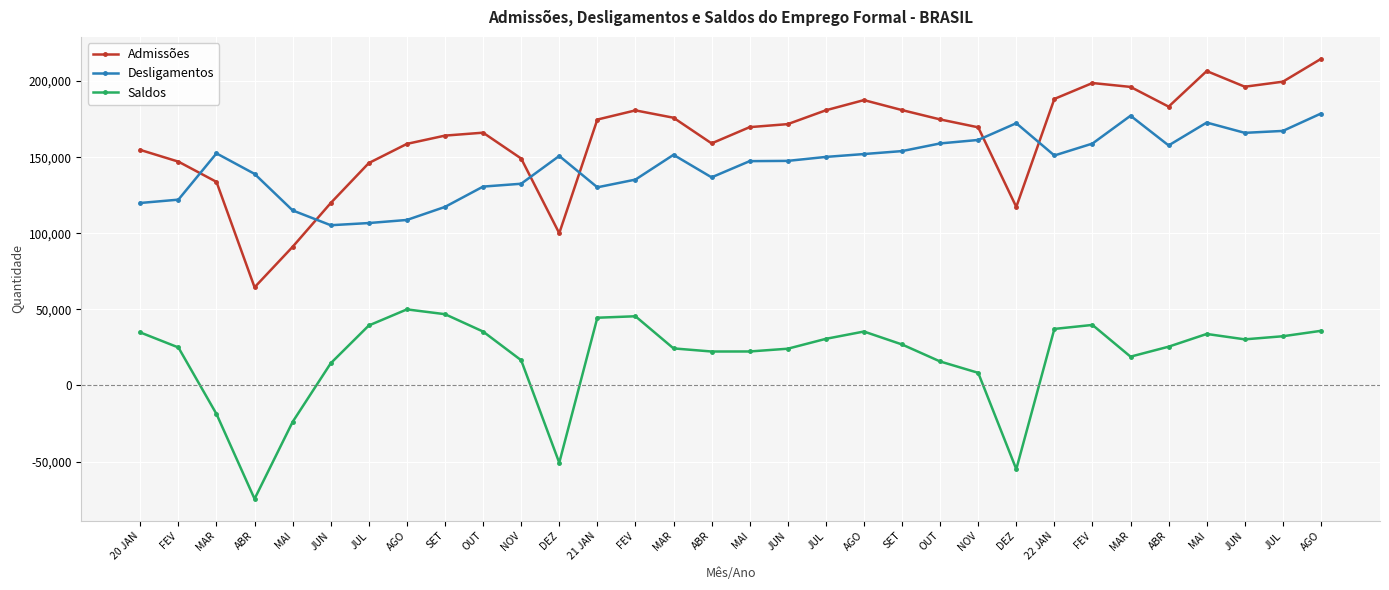

How many data points in Admissões are less than 171734?

16